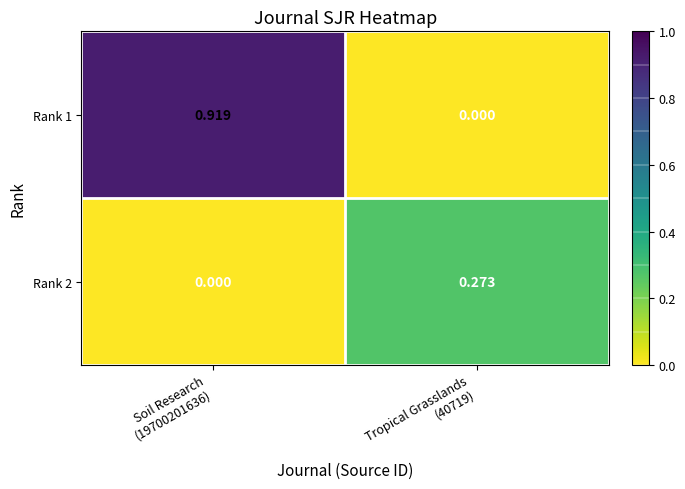

How many categories are shown in the chart?

2